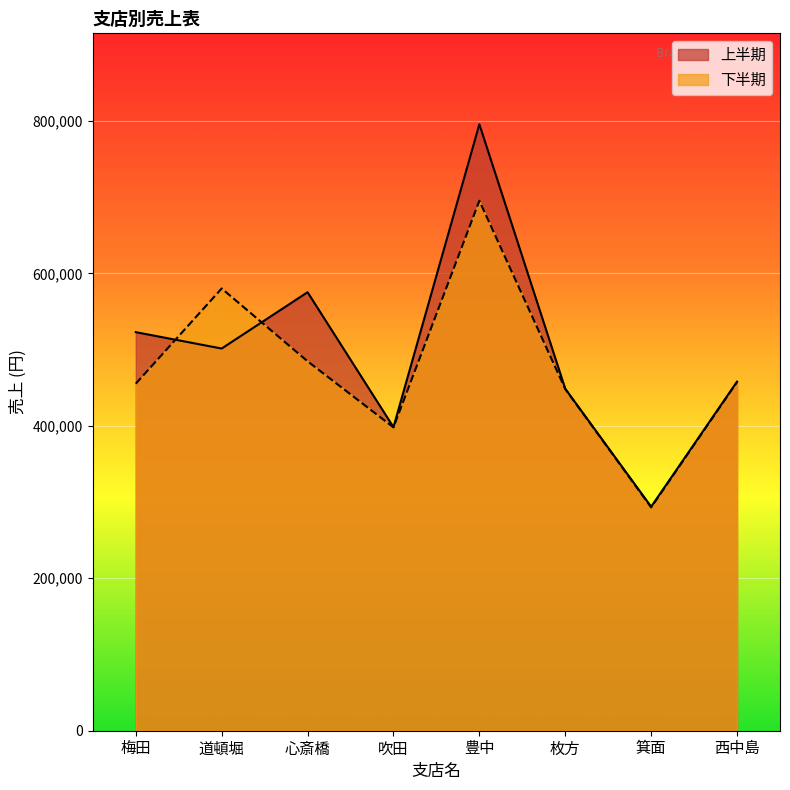

Between 枚方 and 箕面, which is larger?

枚方